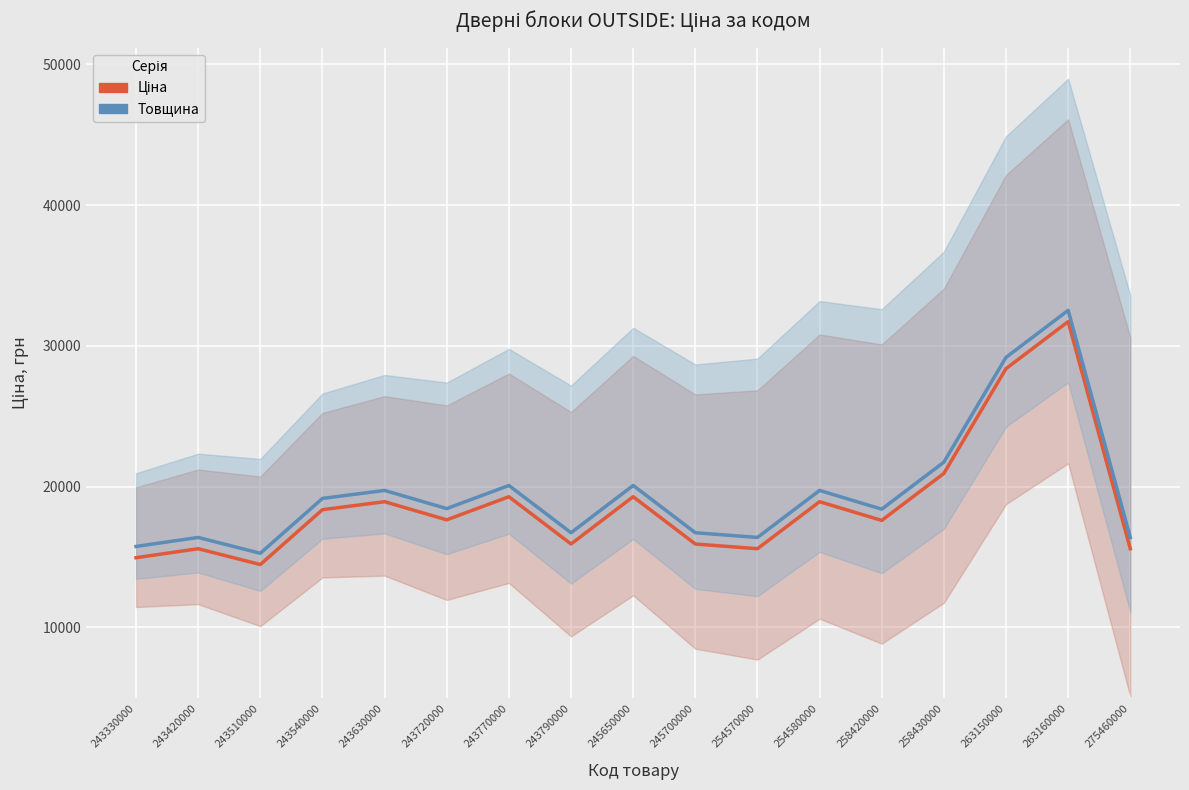

What is the maximum value shown in the chart?

32518.1